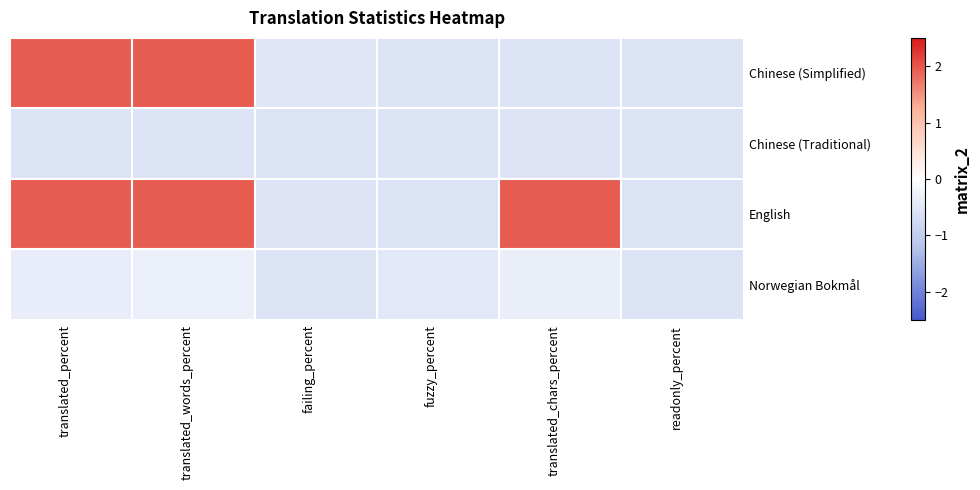

How many distinct data groups are displayed?

4